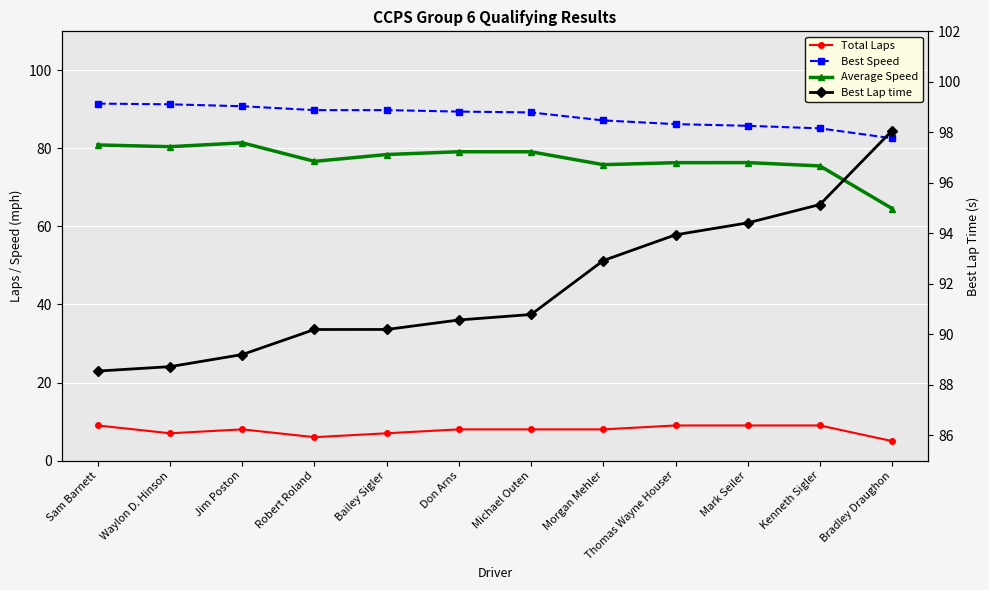

At which category is the sum across all series the highest?

Sam Barnett